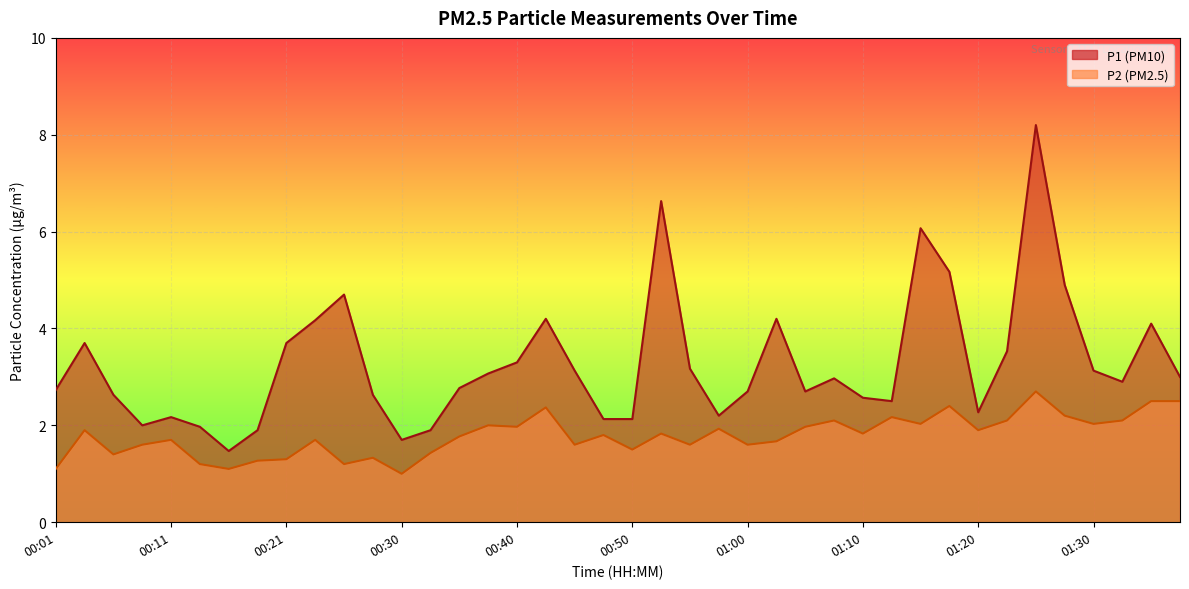

Which series has the largest total across all categories?

P1